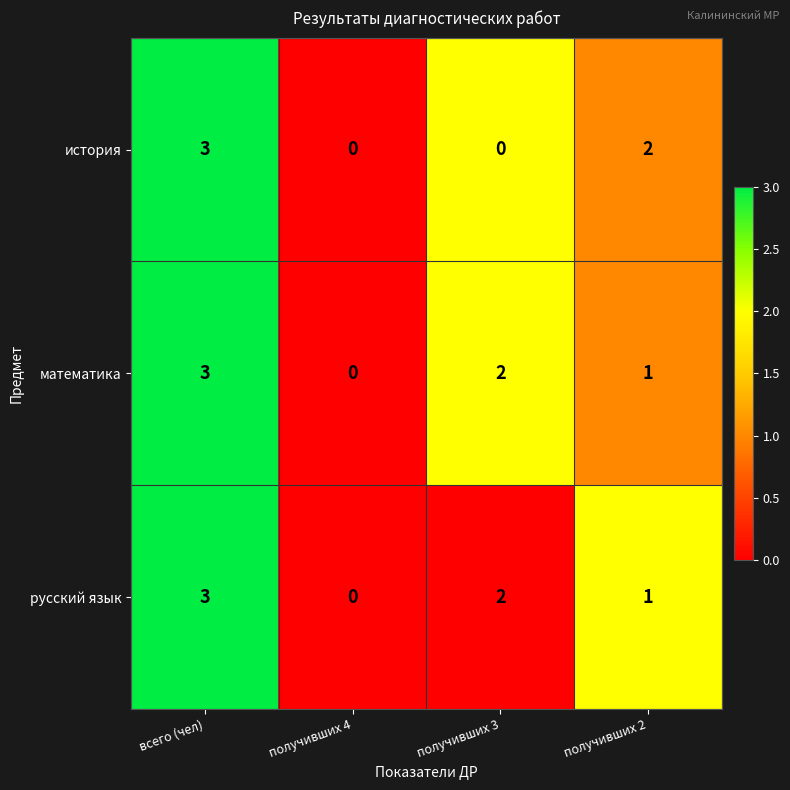

At how many categories does at least one series exceed 1?

3